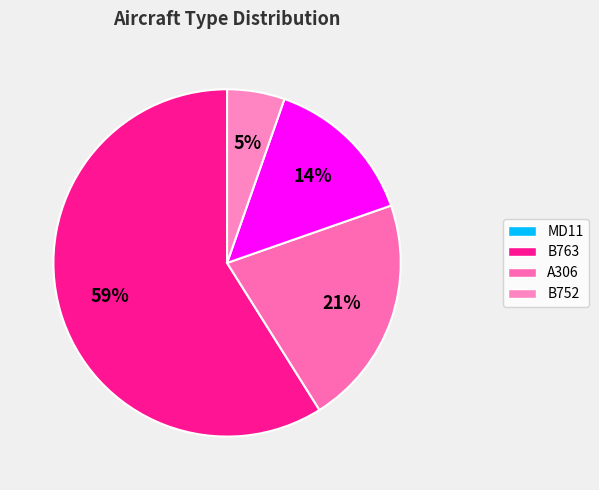

Rank the categories by value from lowest to highest.

B752, A306, B763, MD11